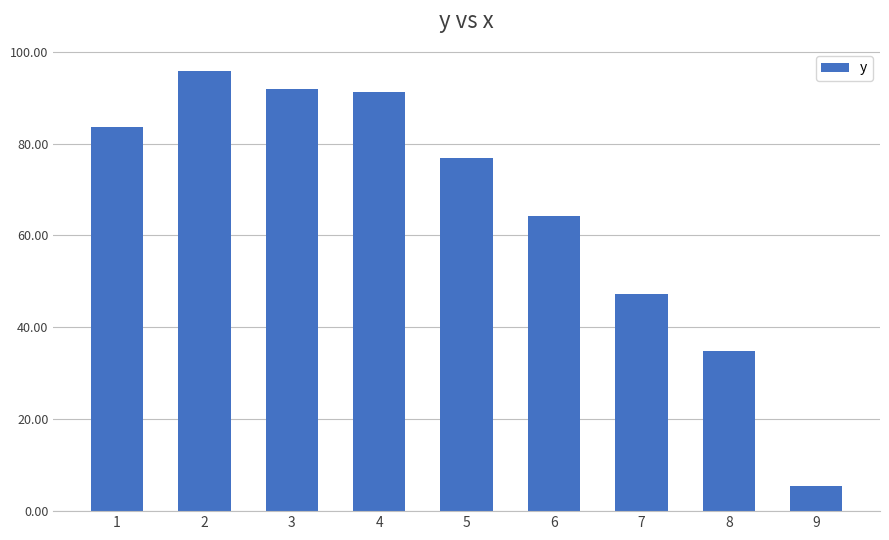

Reading left to right, extract all data points from this chart.

83.7	95.8	92.0	91.1	76.8	64.1	47.2	34.8	5.5